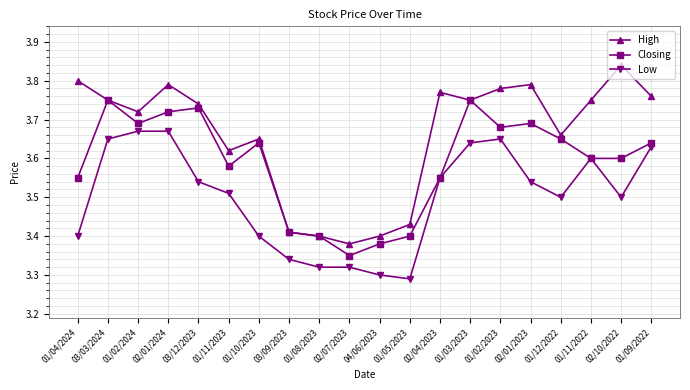

What are all the series names shown in the legend?

High, Closing, Low